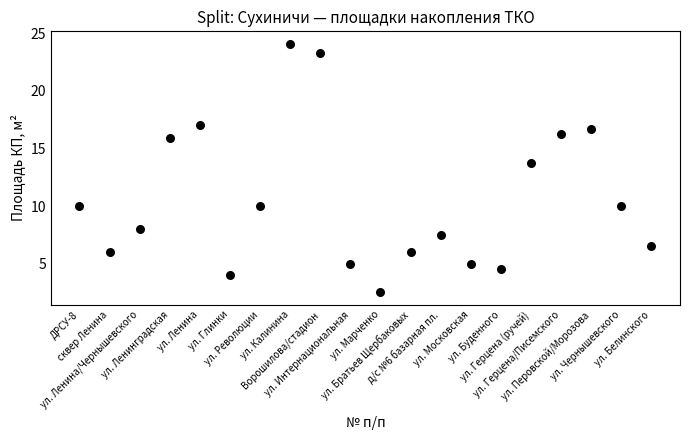

What Y value in the scatter plot is closest to 13?

13.7